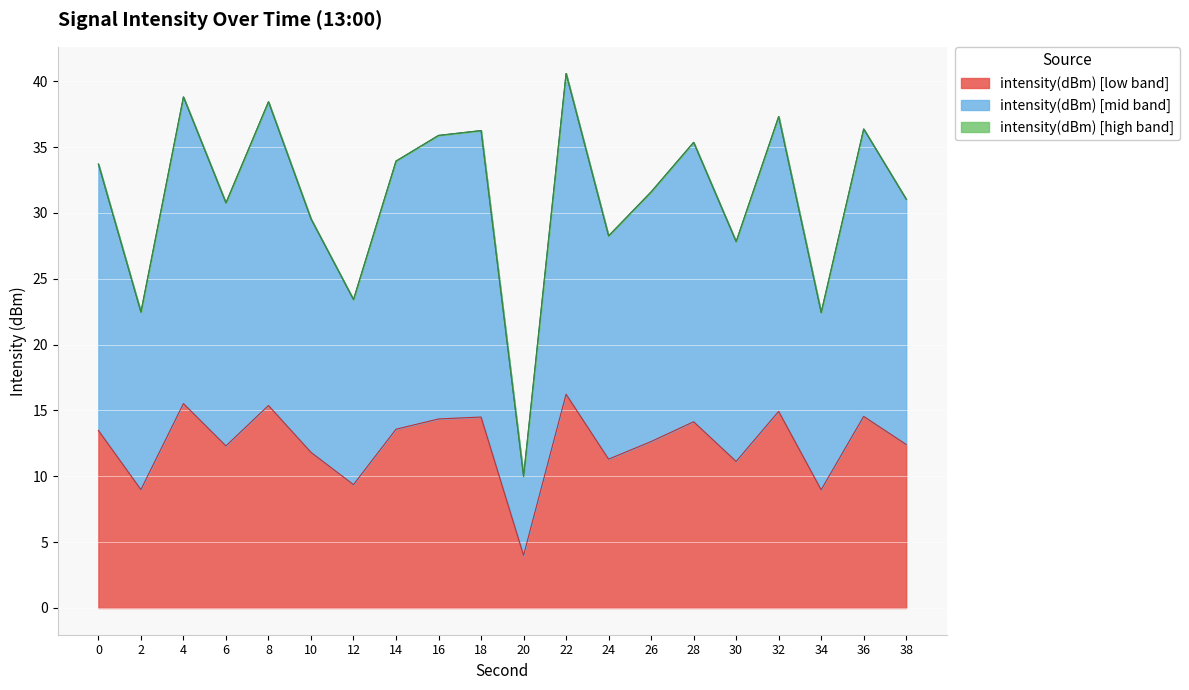

The value of intensity(dBm) [low band] at 28 is 14.1. True or false?

True